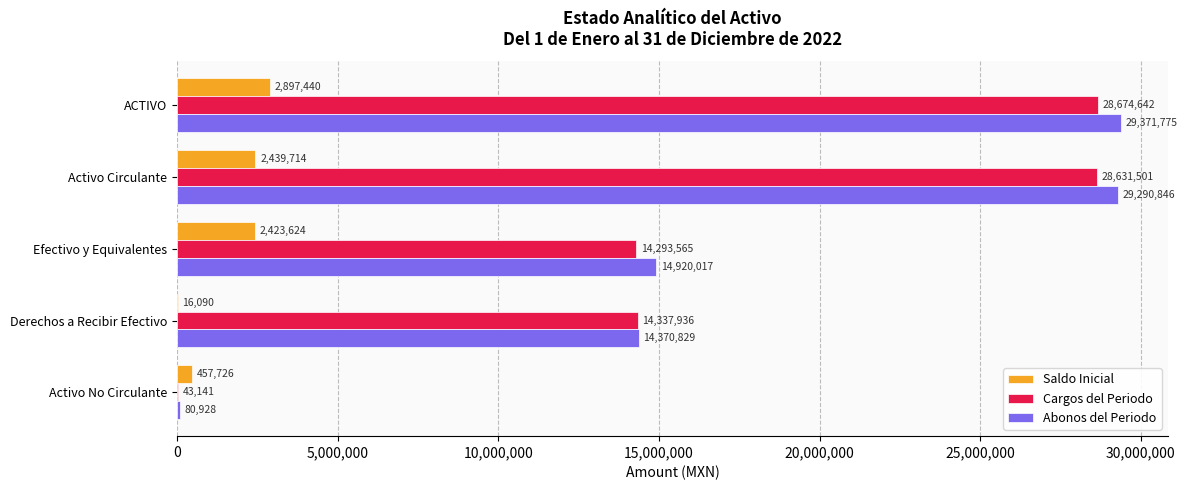

At which label is Saldo Inicial closest to 1456765?

Efectivo y Equivalentes